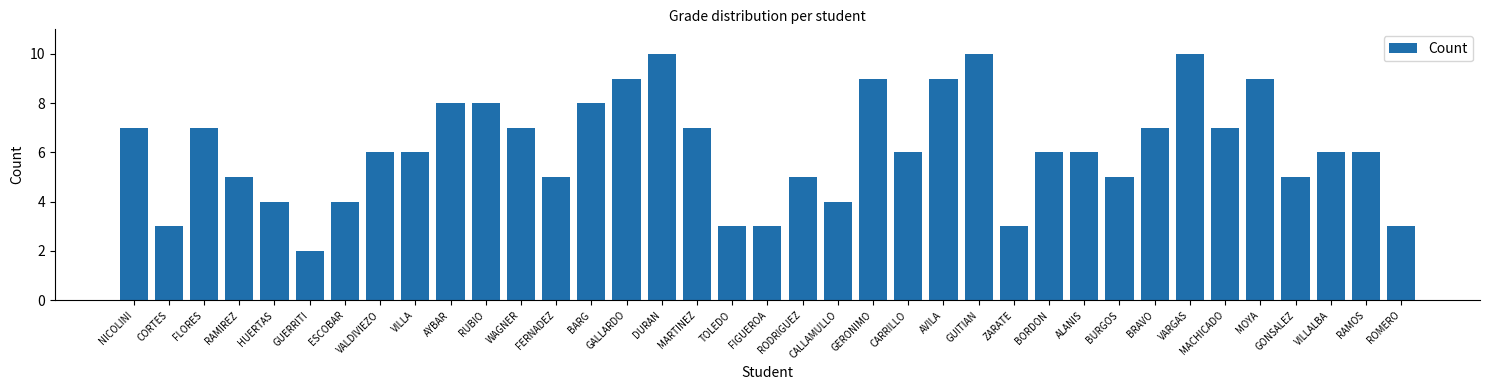

Which category has the lowest value across all series?

GUERRITI